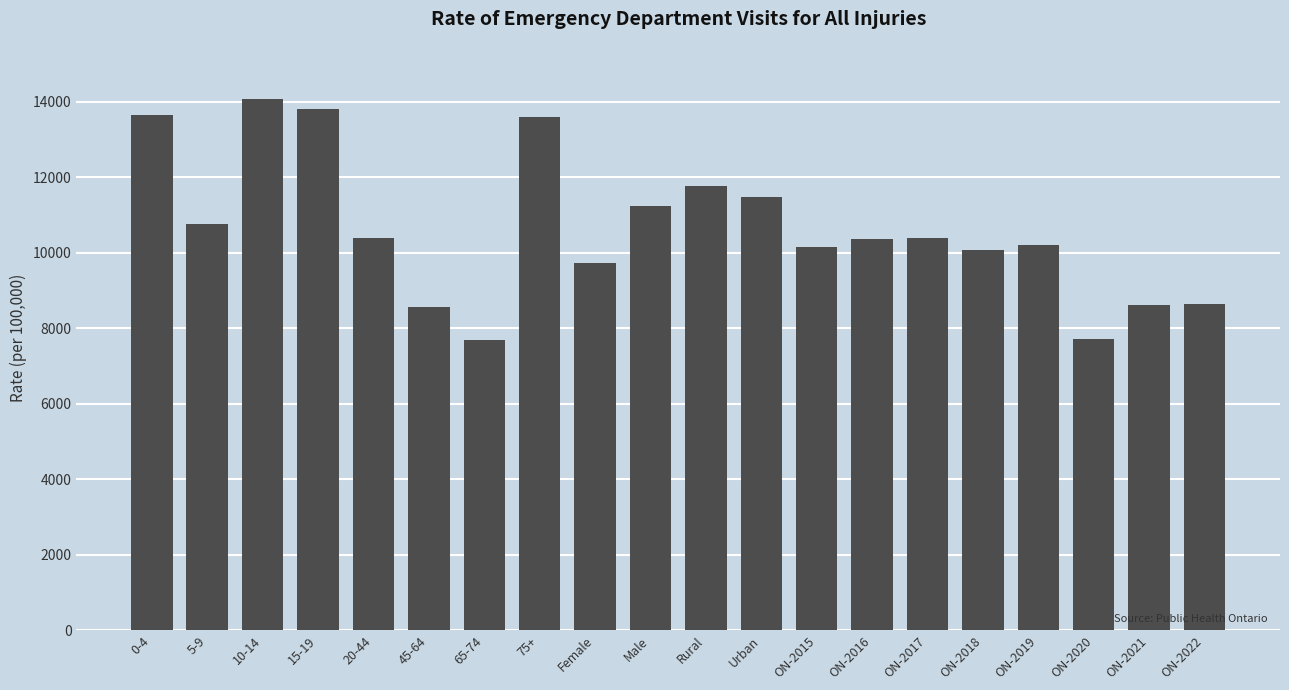

What is the label of the 2nd bar from the right?

ON-2021